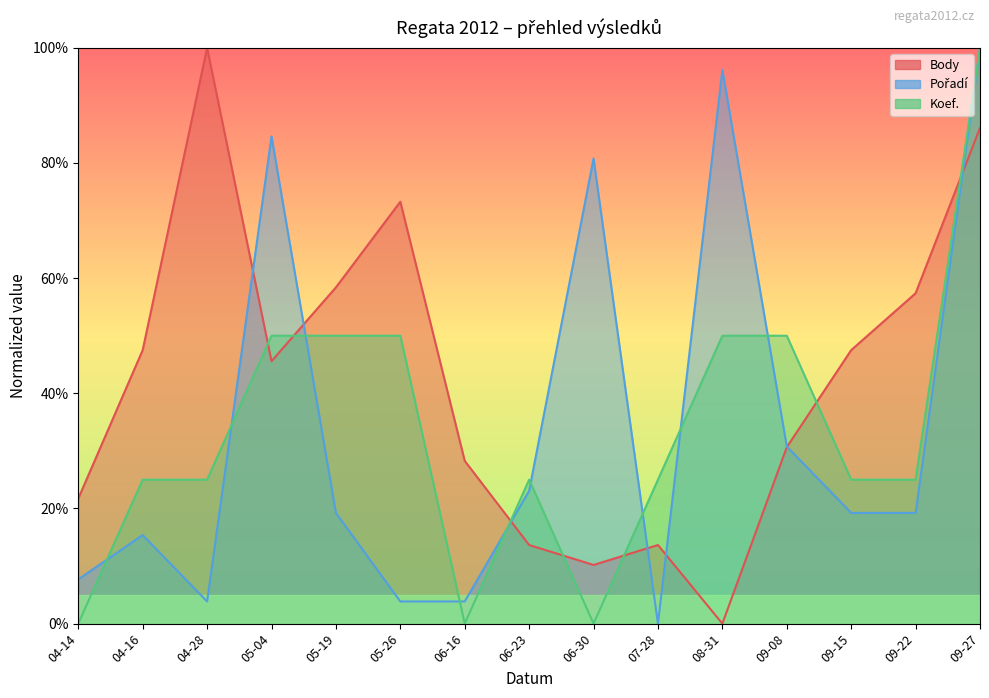

How many data points in Pořadí are above 19?

9